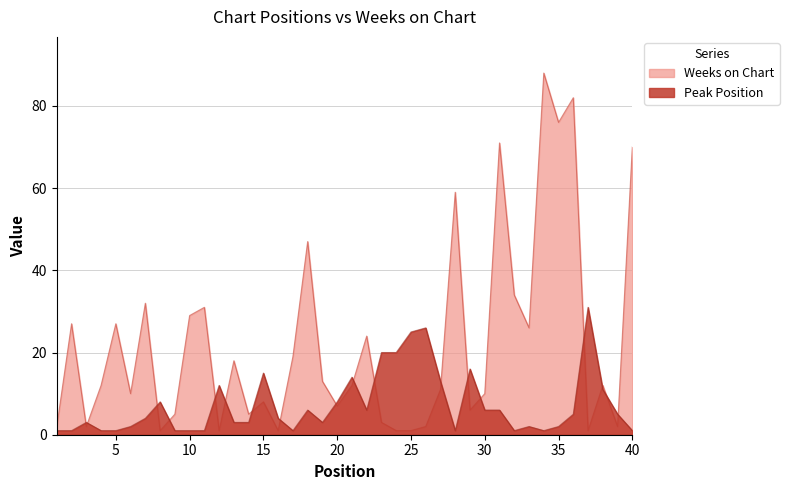

What is the sum of all Weeks on Chart values?

888